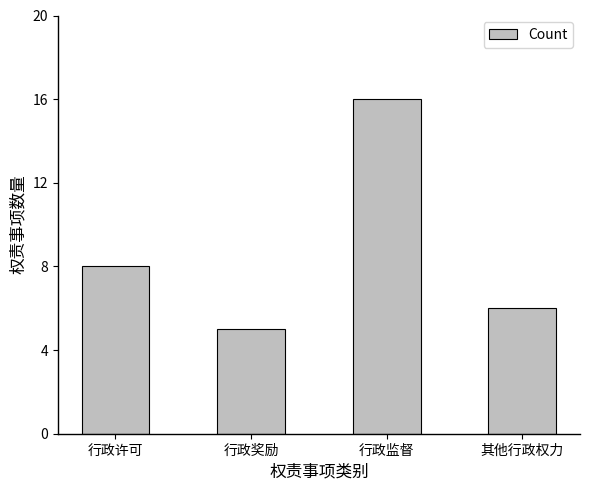

The value at 行政许可 is 13. True or false?

False